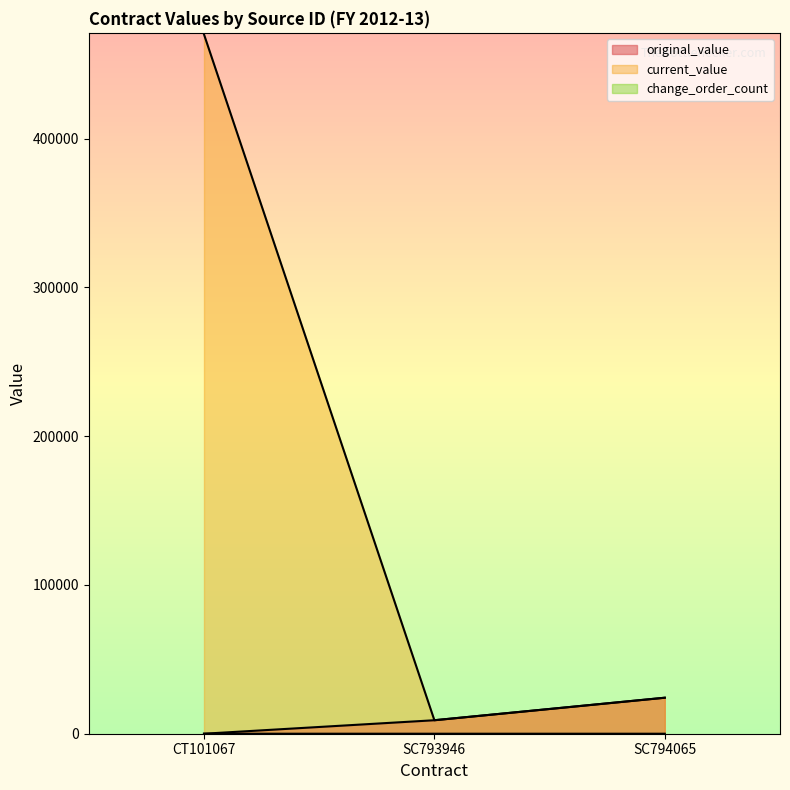

Reading left to right, extract all data points from this chart.

original_value: 0.0	9063.0	24200.0
current_value: 470117.0	9063.0	24200.0
change_order_count: 1.0	0.0	0.0